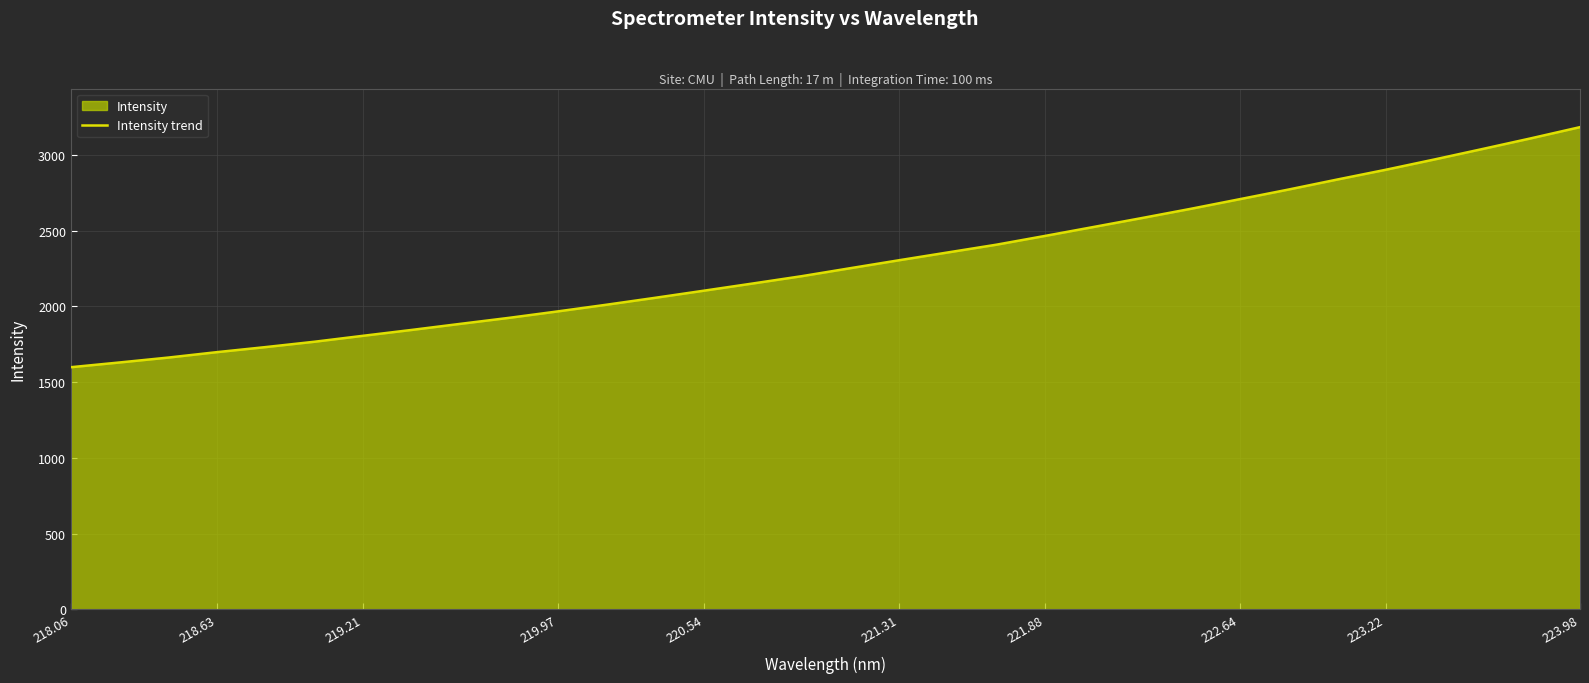

What is the value of the 2nd point from the left?

1629.6